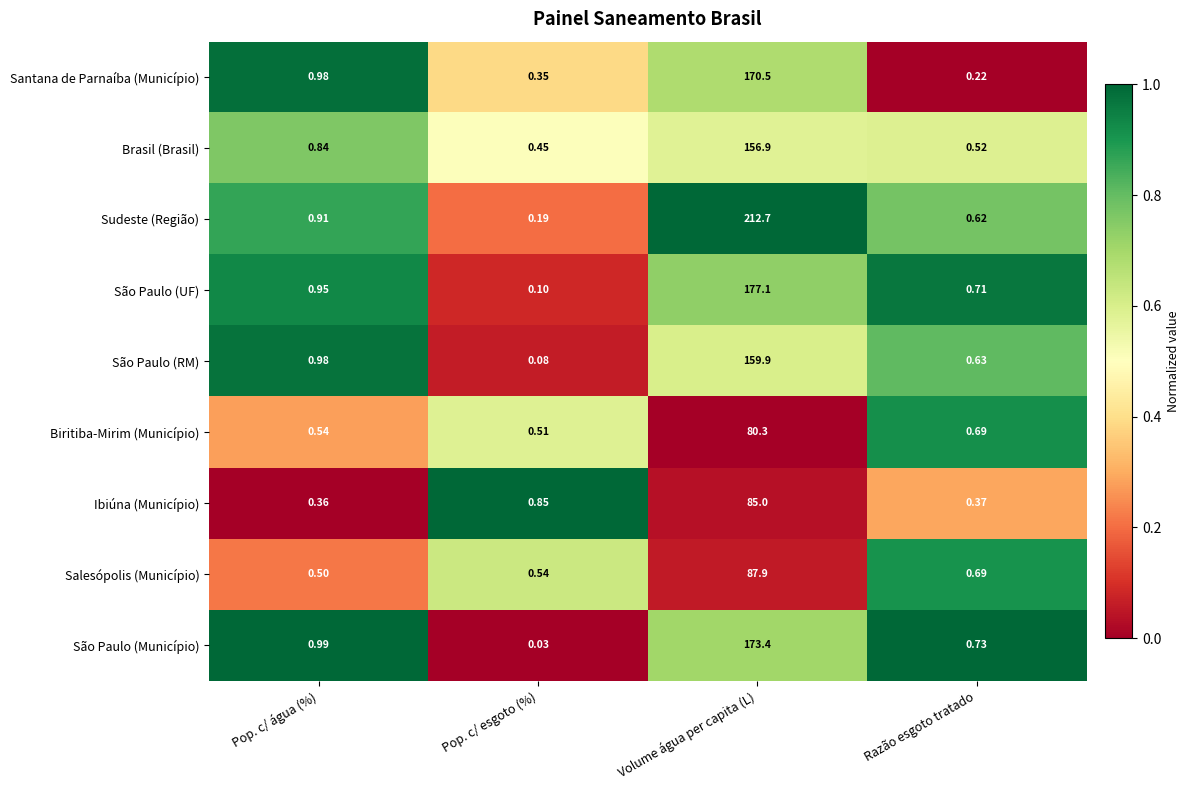

How many distinct data groups are displayed?

9